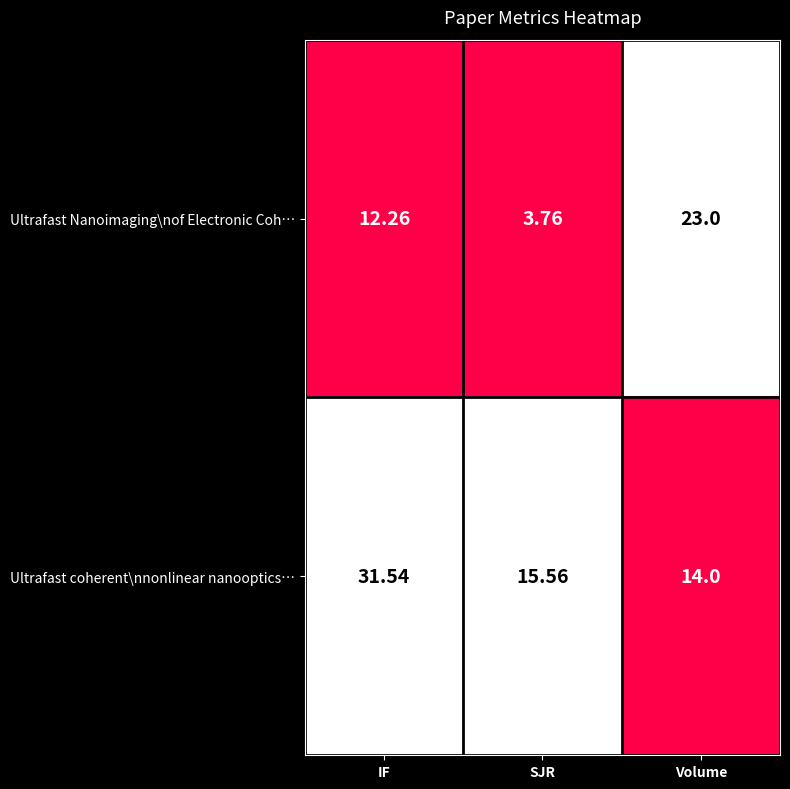

Rank the series at SJR from lowest to highest value.

Ultrafast Nanoimaging\nof Electronic Coh…, Ultrafast coherent\nnonlinear nanooptics…